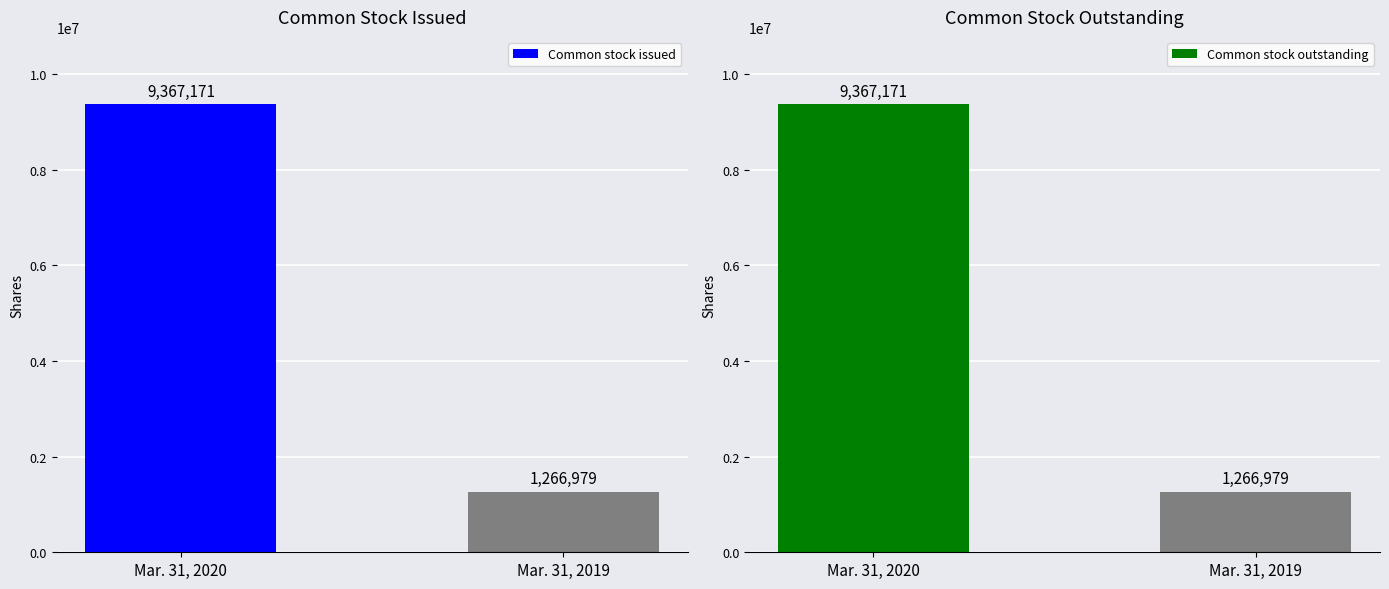

The Common stock issued series shows 1266979 at Mar. 31, 2019. True or false?

True